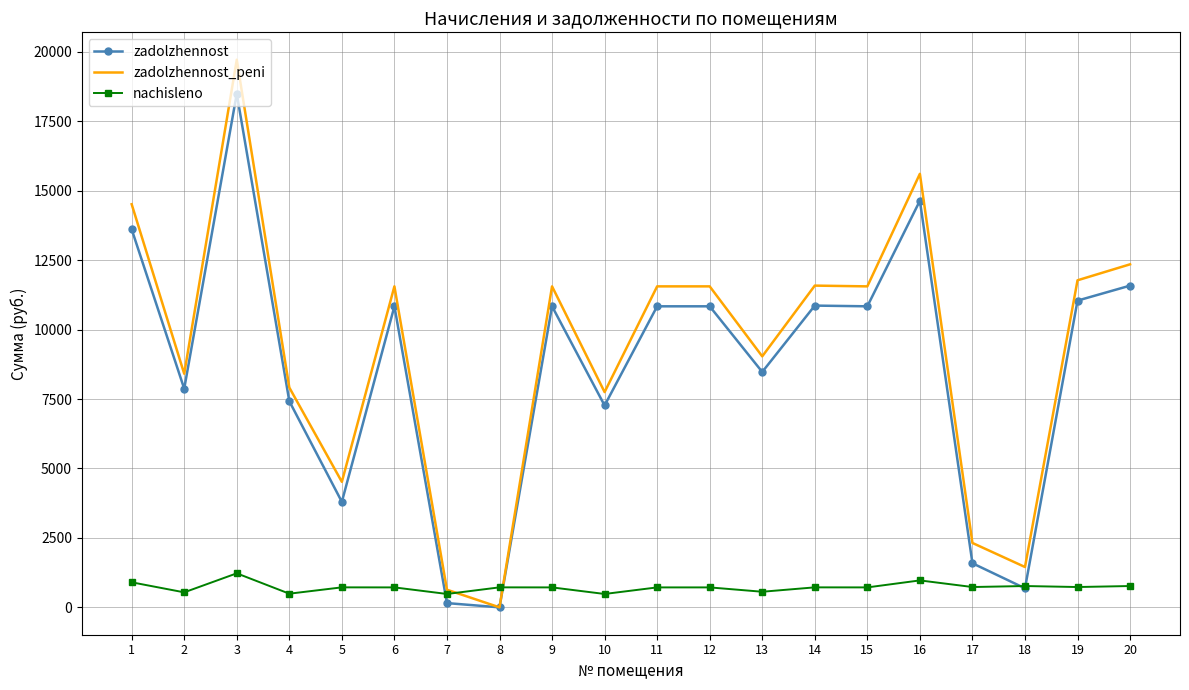

The value of zadolzhennost_peni at 20 is 12348.8. True or false?

True